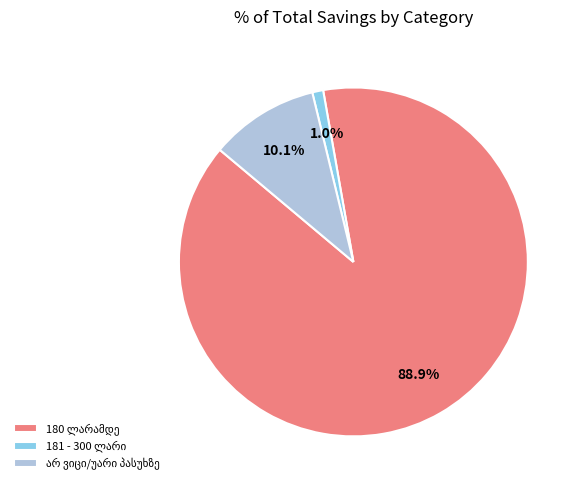

Does any single category account for the majority?

Yes